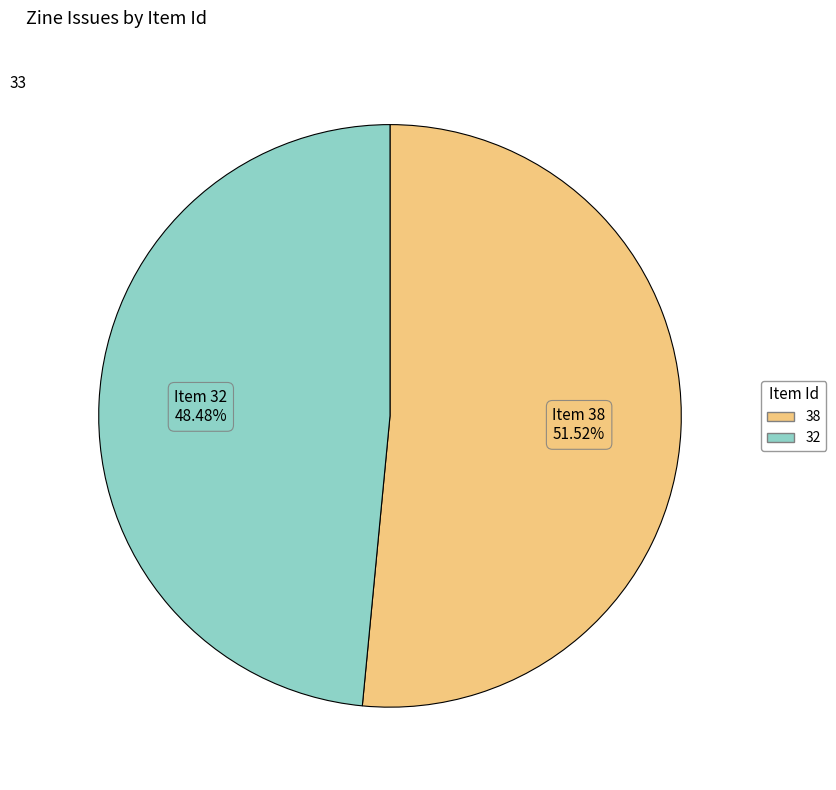

Count the number of slices in the pie.

2